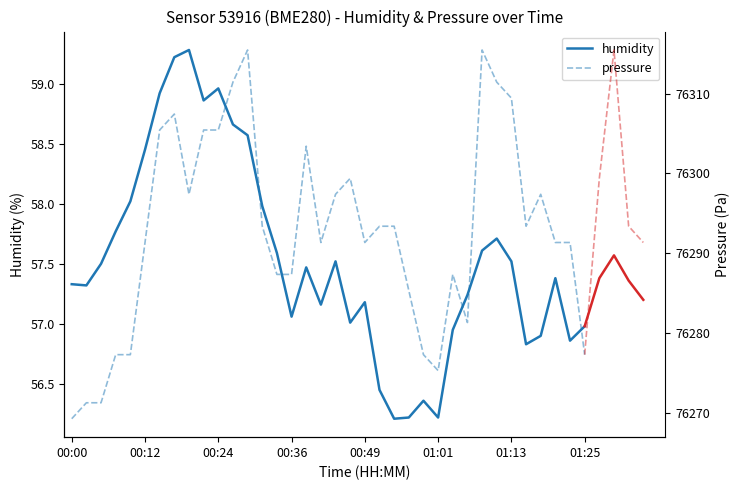

At which category is the sum across all series the highest?

12